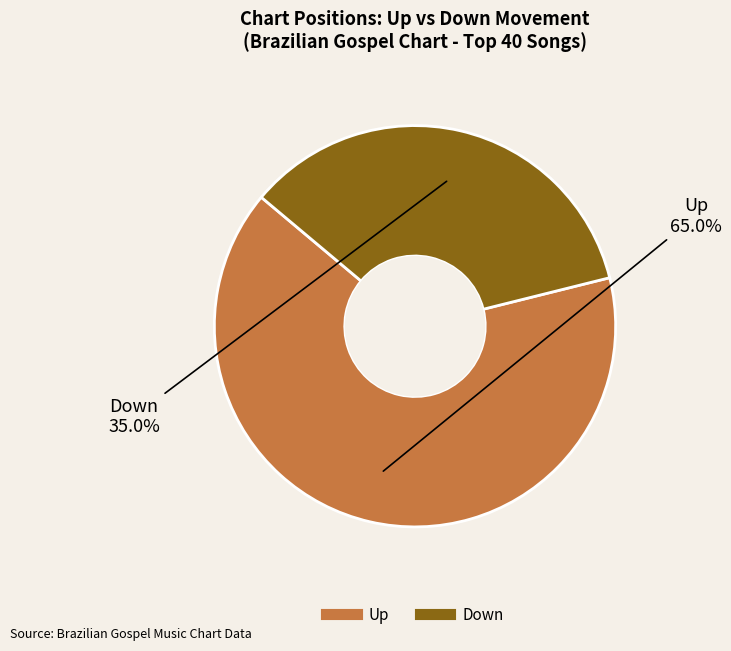

Is there a majority slice in this chart?

Yes